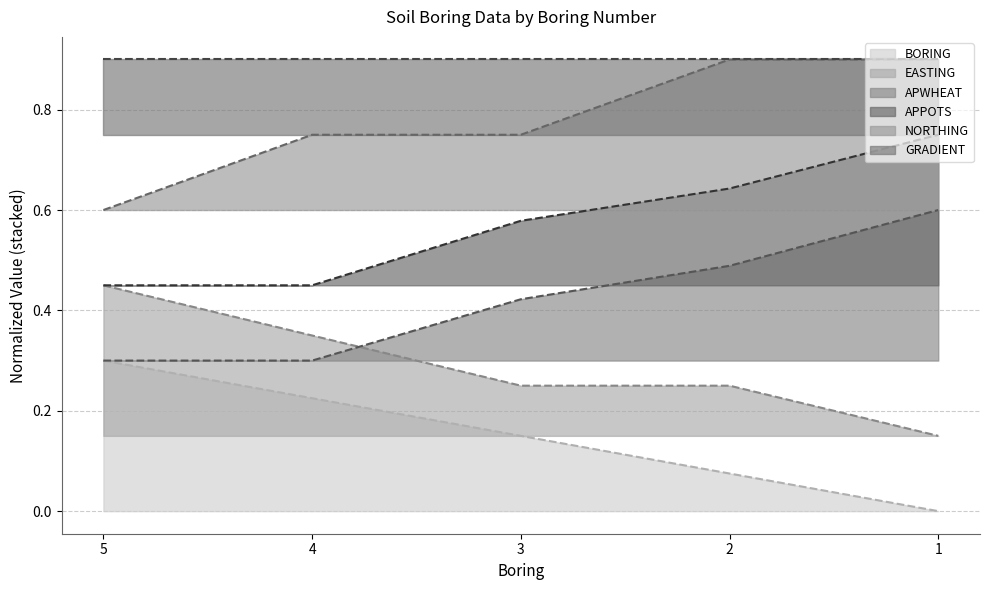

The value of APWHEAT at 2 is 0.8. True or false?

False